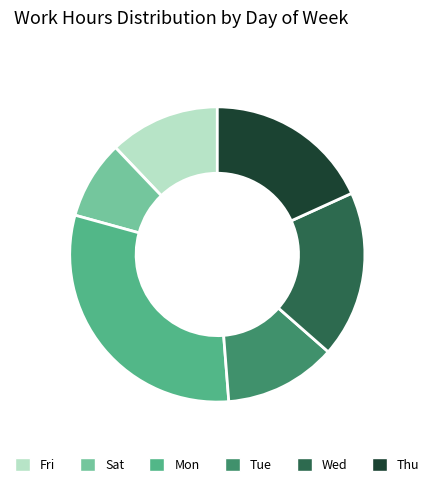

Which slice is the largest?

Mon